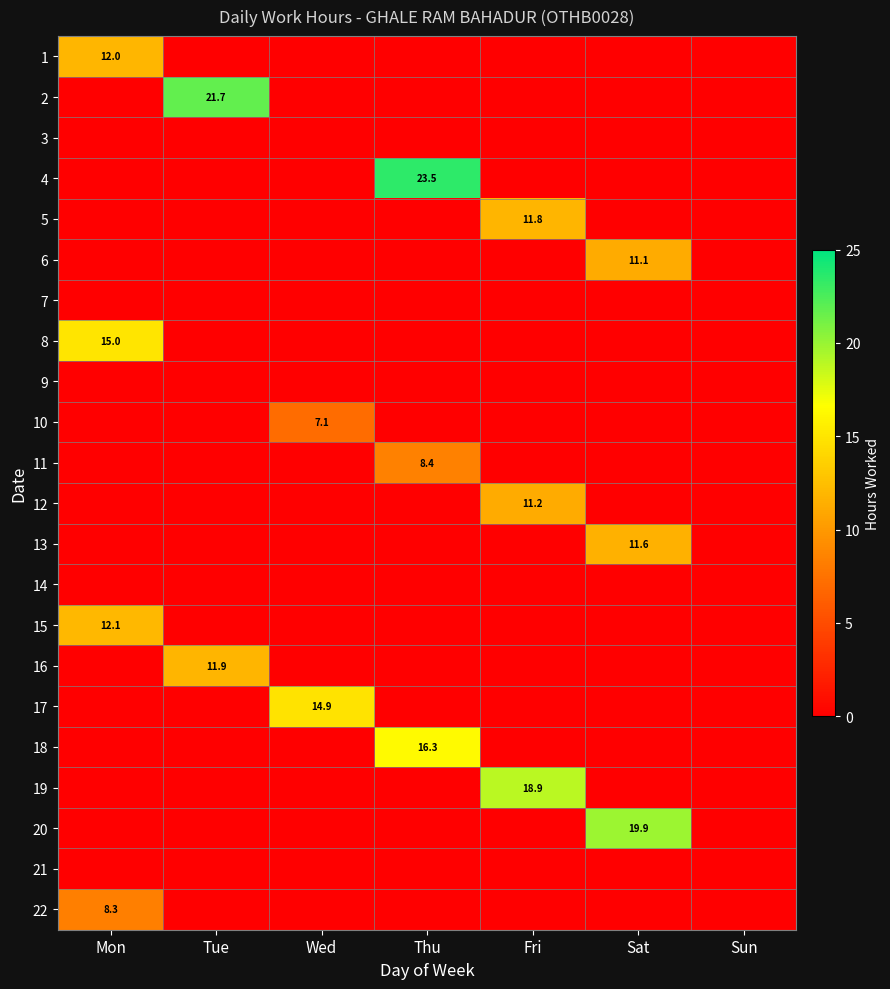

The value of 20 at Sat is 19.9. True or false?

True